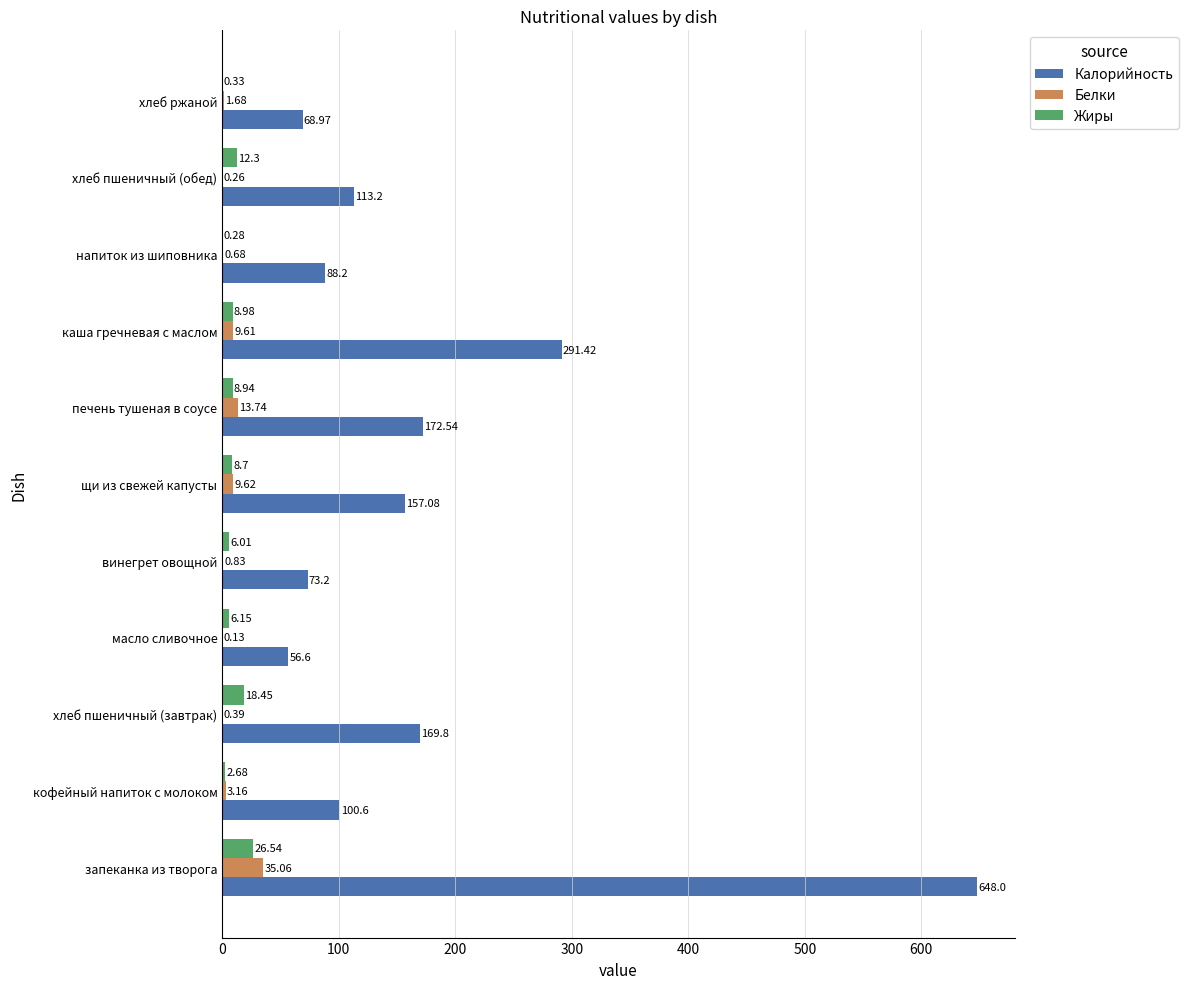

What is the maximum value shown in the chart?

648.0